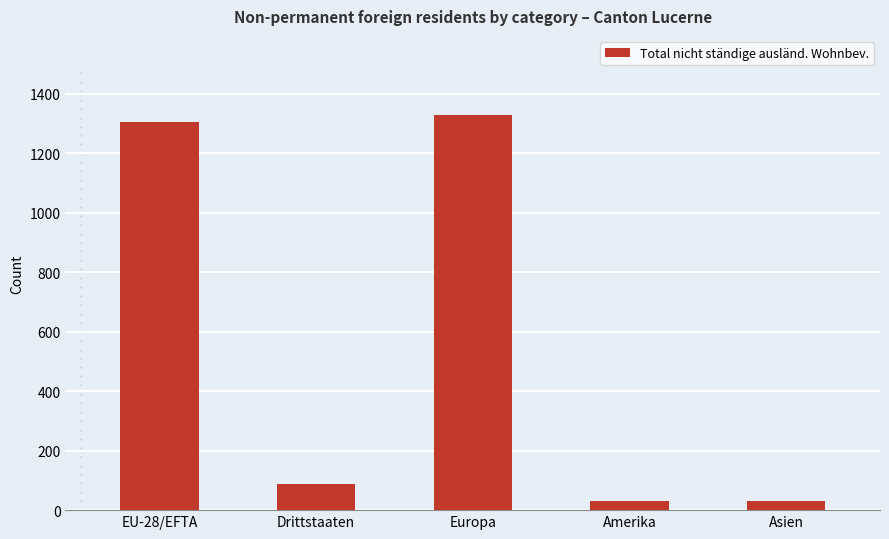

What is the difference between the maximum and minimum values?

1299